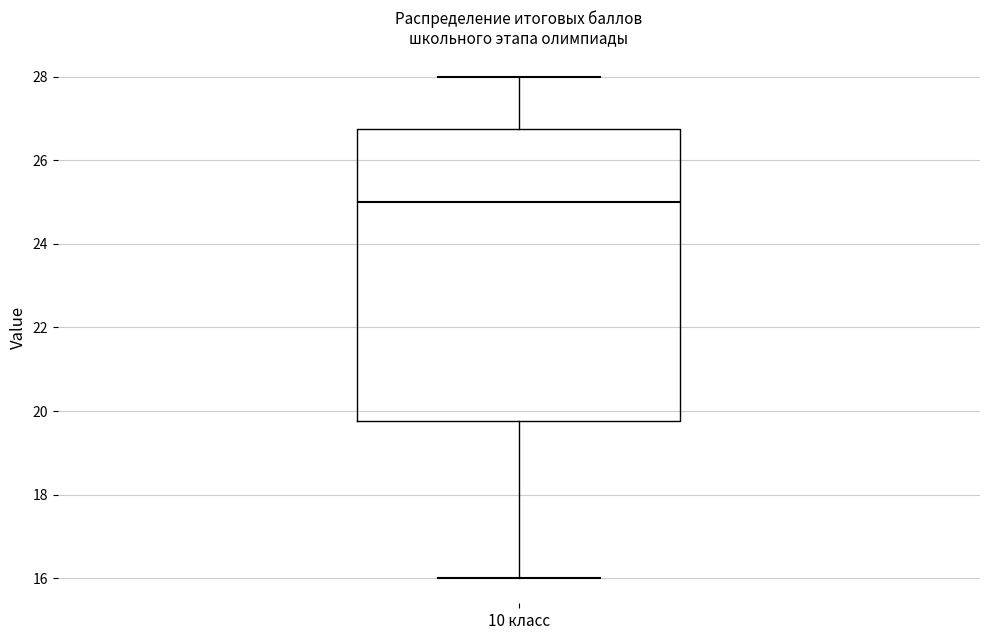

Where is the lower edge of the box for 10 класс on the y-axis? The values are not printed on the chart, so give them approximately, as read against the axis.

19.8